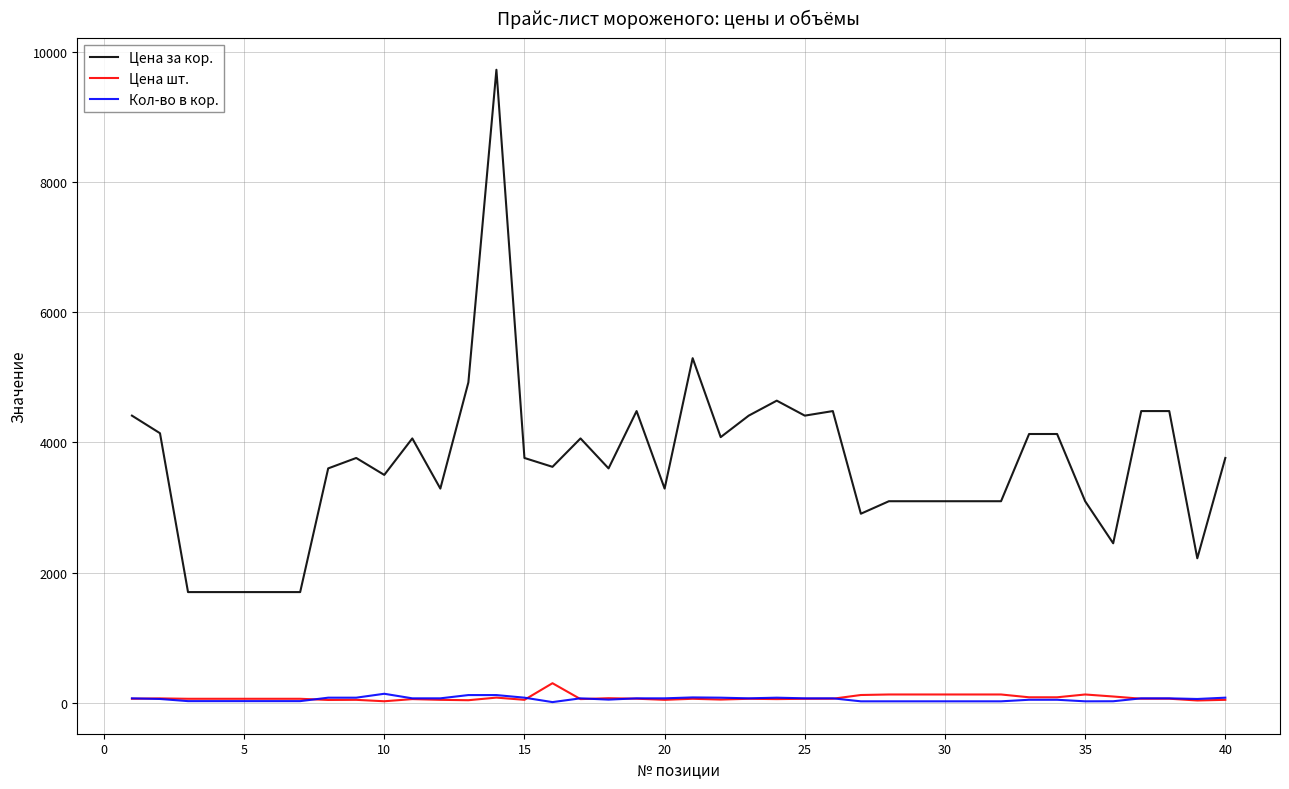

What is the maximum value shown in the chart?

9720